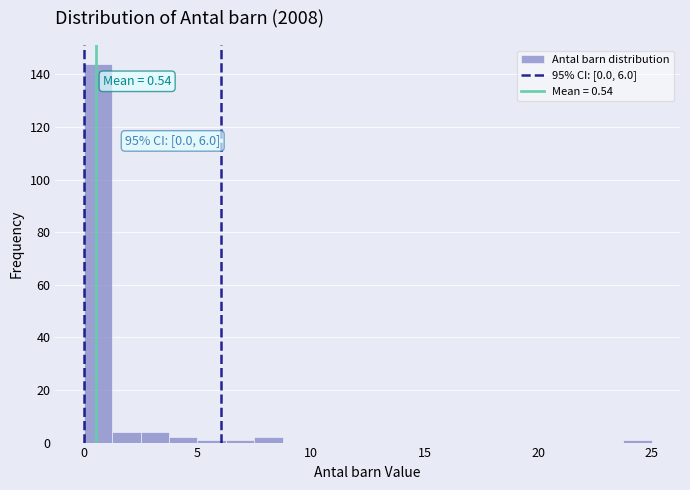

Read against the x-axis, roughly where is the centre of the tallest bar?

0.5